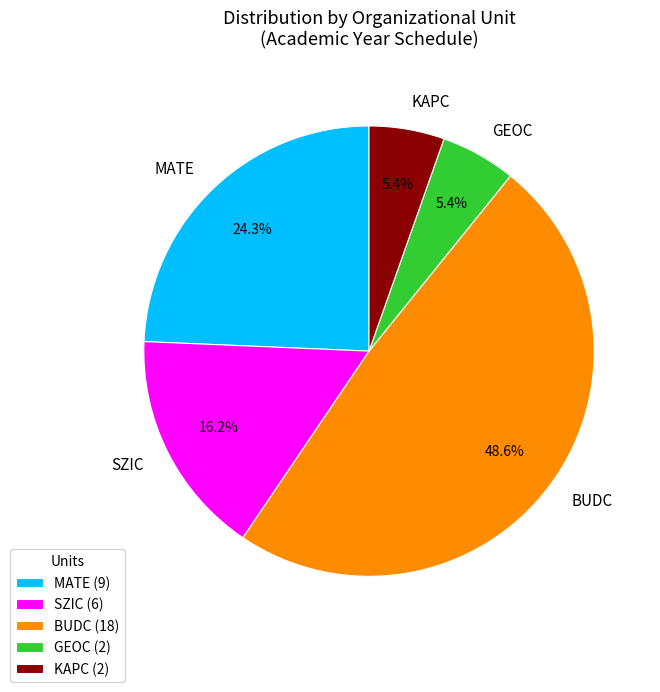

To the nearest percent, what percentage of the pie is SZIC?

16%